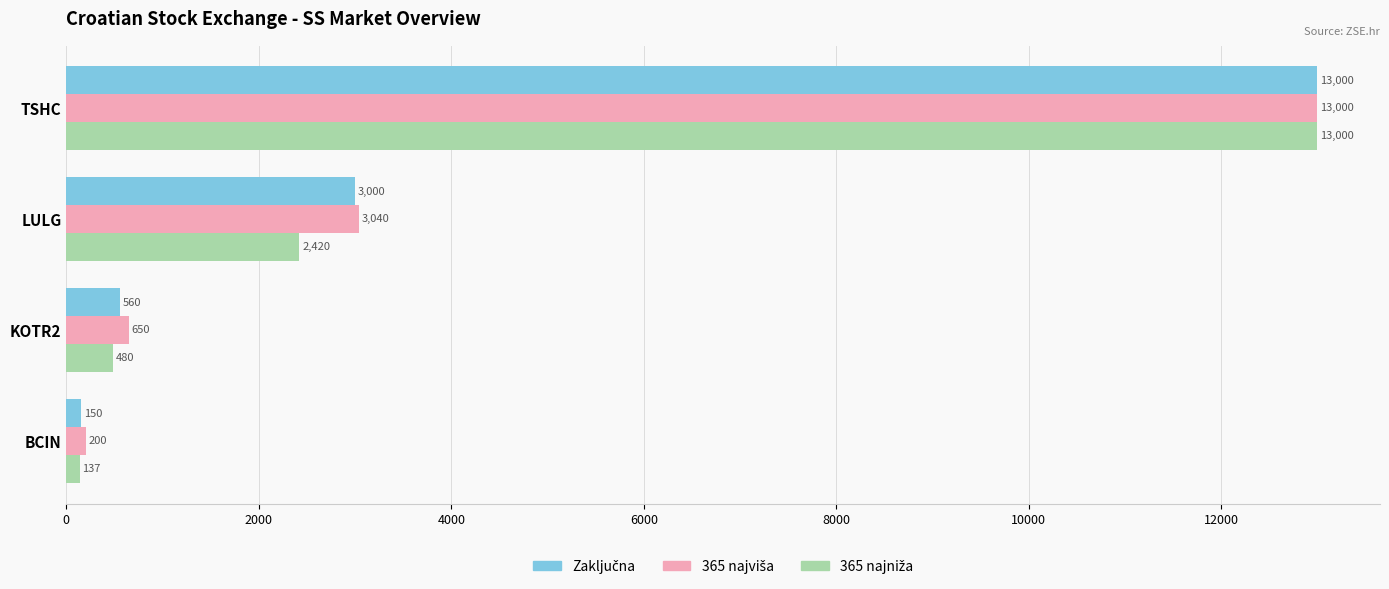

At which category is the sum across all series the highest?

TSHC